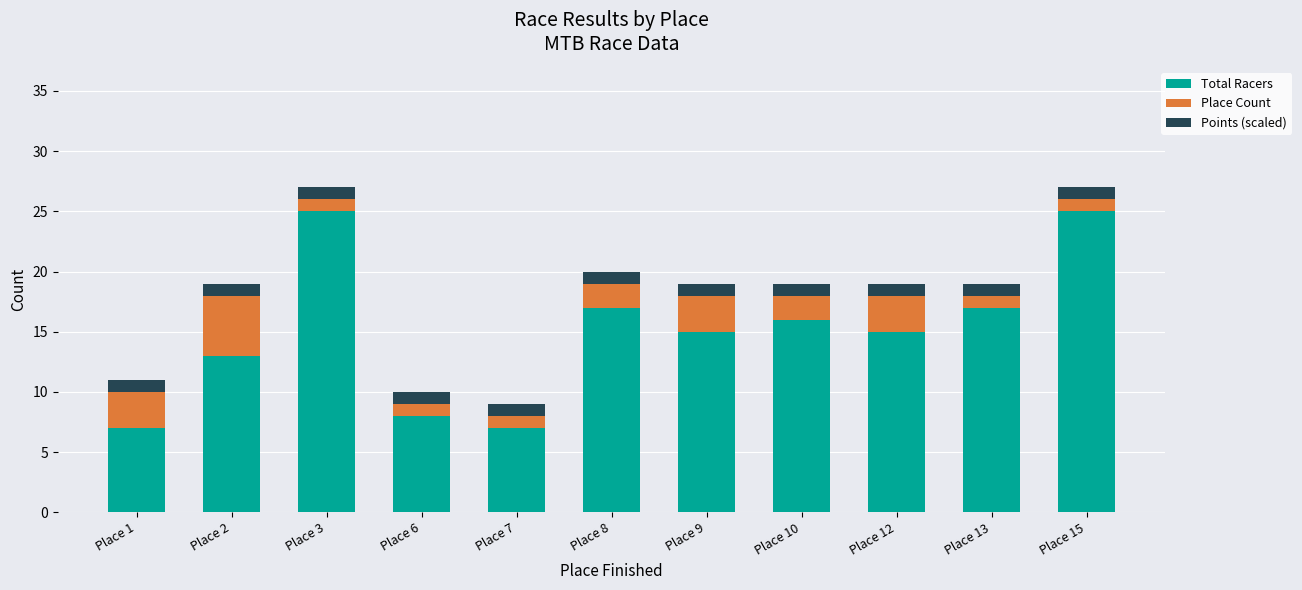

What is the difference between the second highest and minimum values in the Total Racers series?

18